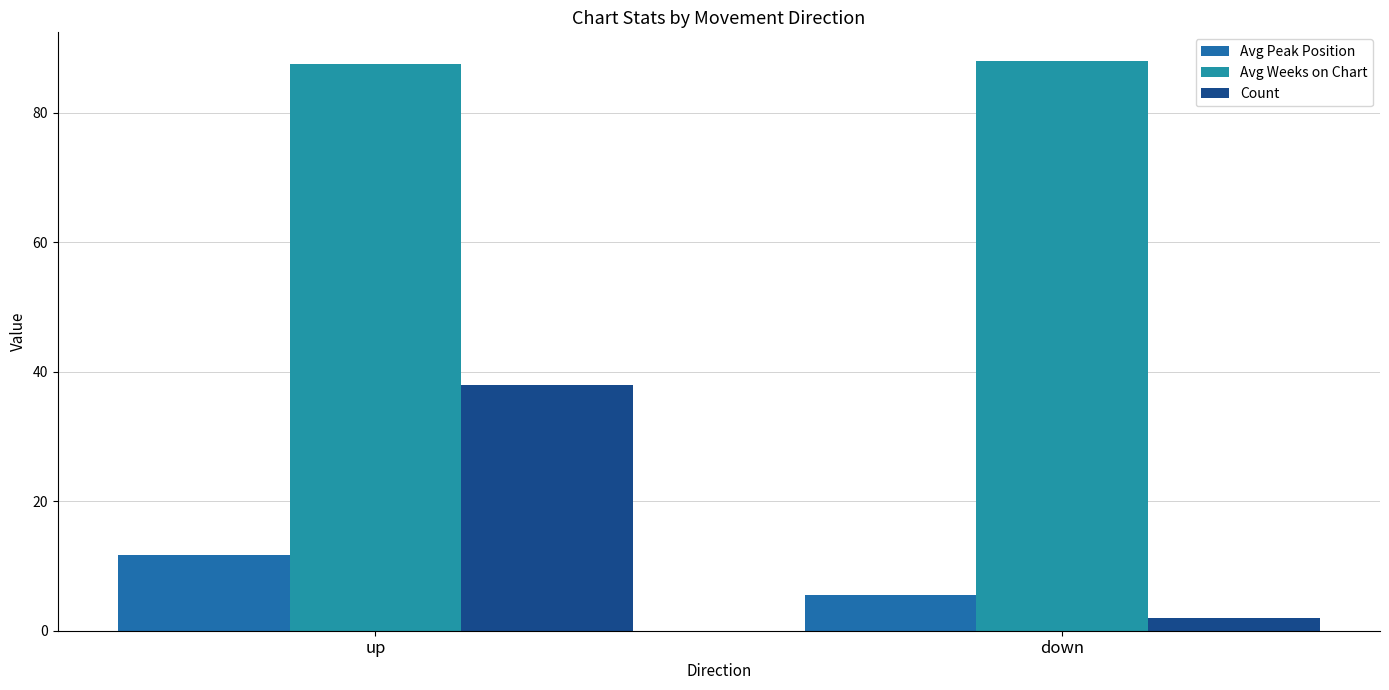

What is the sum of the Avg Peak Position values at up and down?

17.1